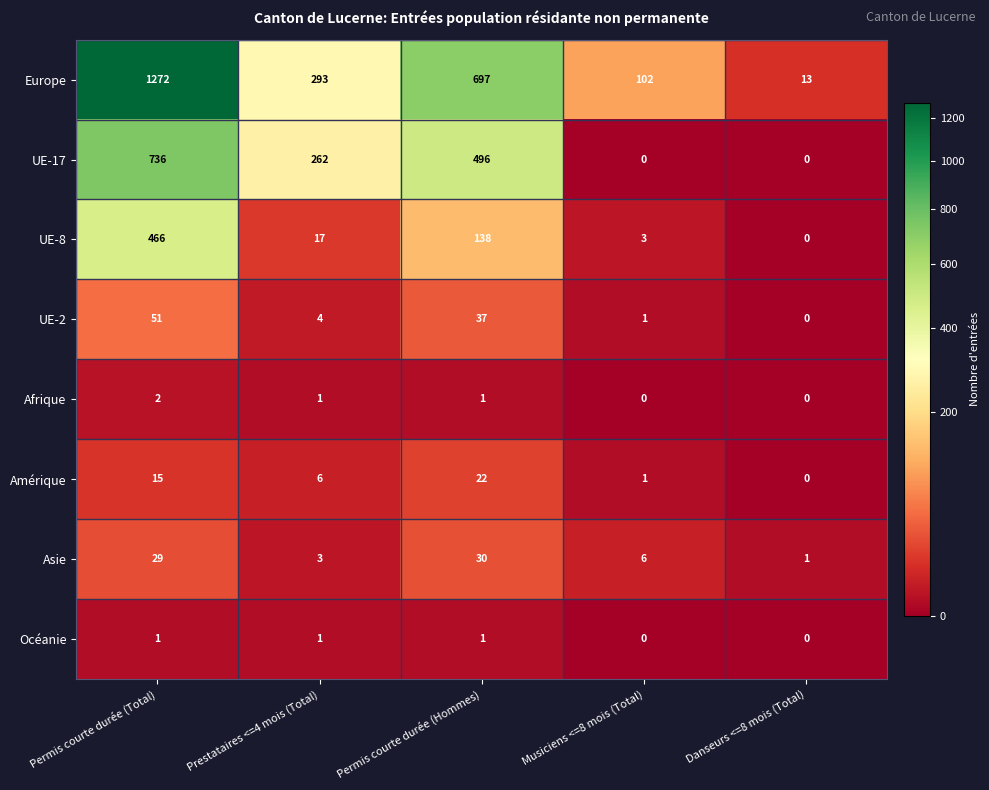

Between Musiciens <=8 mois (Total) and Danseurs <=8 mois (Total), which series saw the biggest shift?

Europe